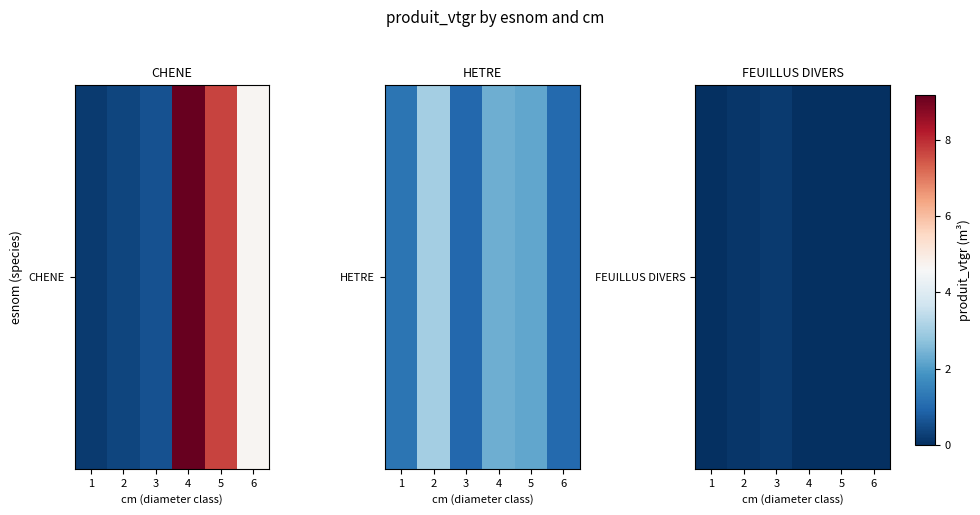

List the labels in order of value, largest first.

3, 2, 1, 4, 5, 6